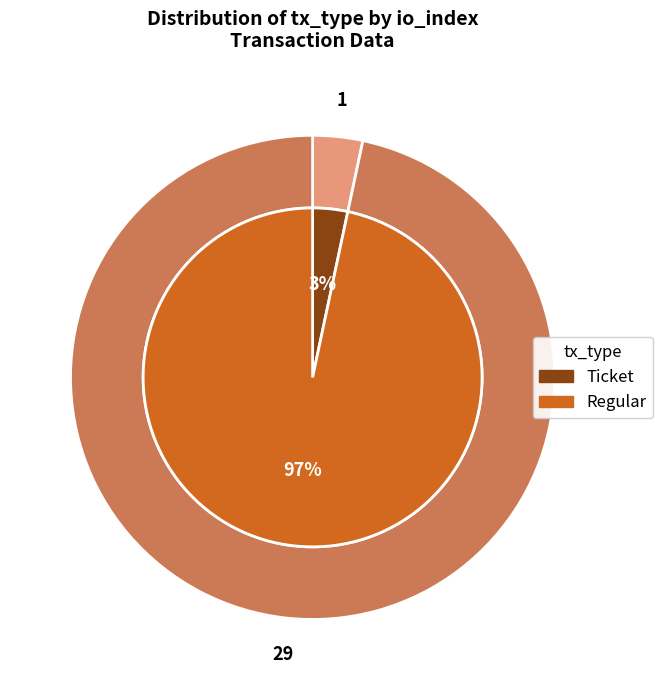

Rank the categories by value from lowest to highest.

Ticket tx (io_index=0), Regular tx (io_index=29)